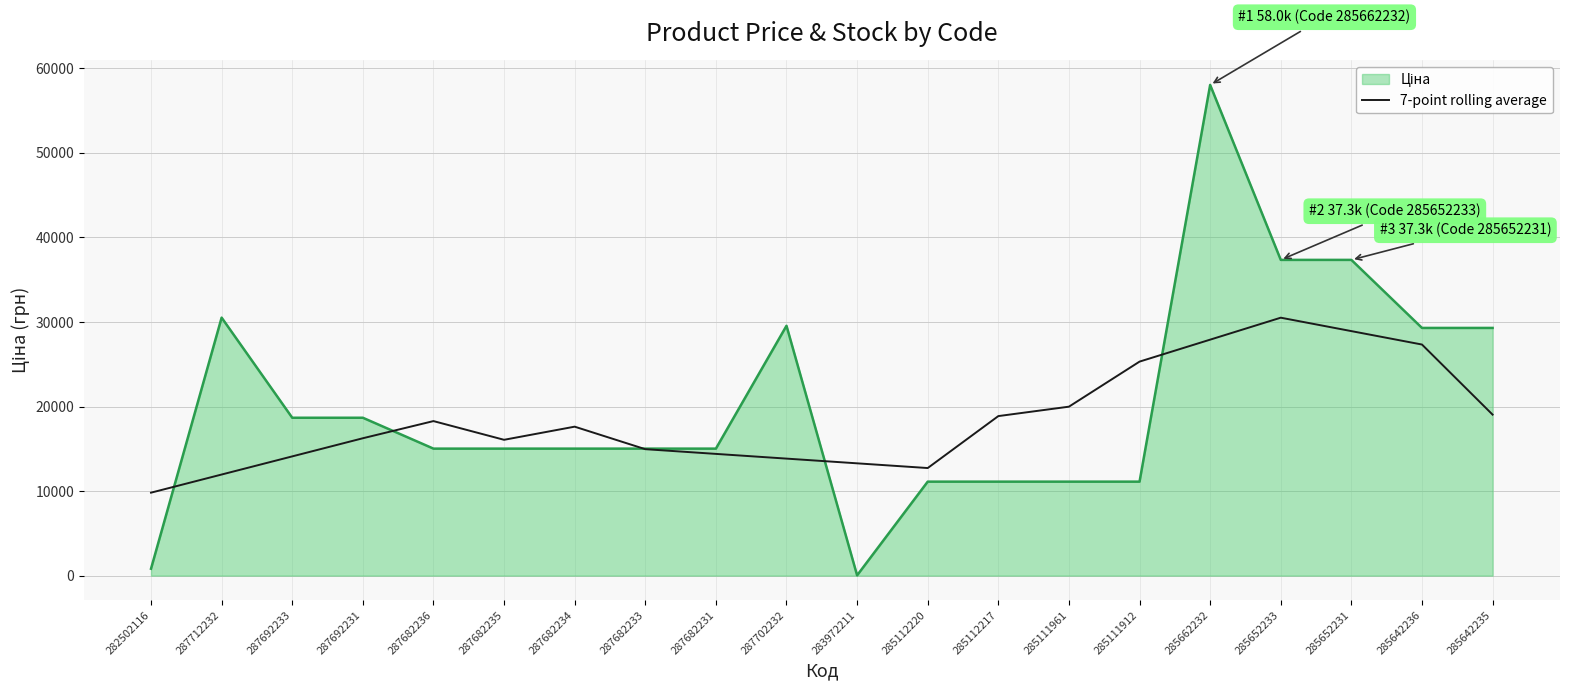

Which category has the highest value across all series?

285662232